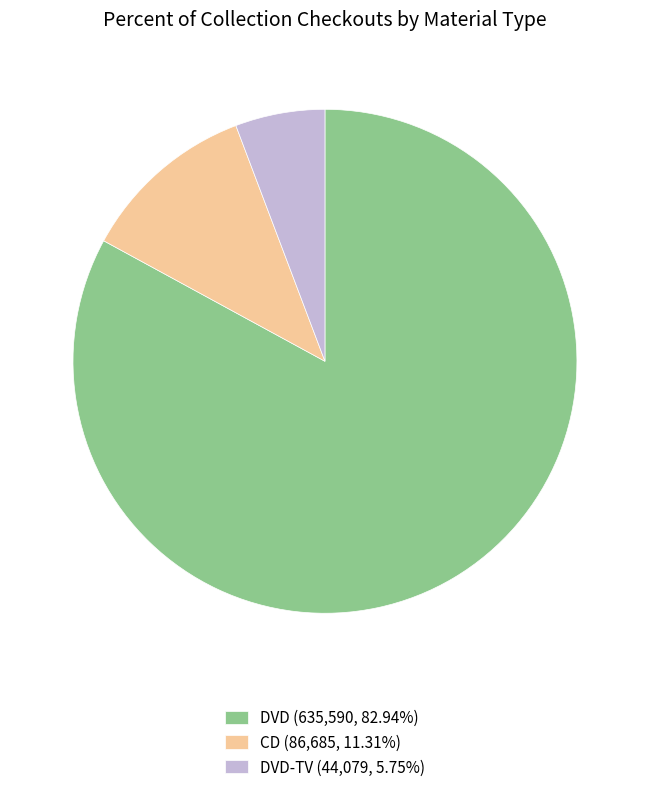

How many slices are in this pie chart?

3